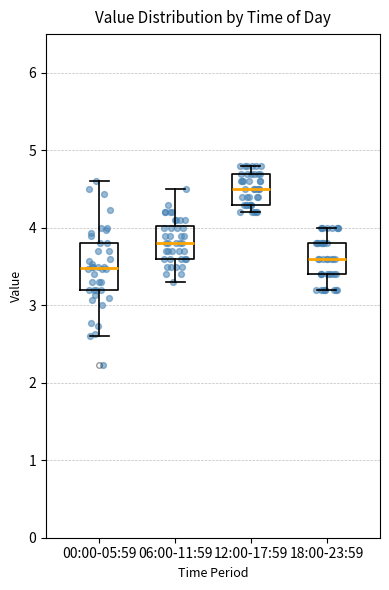

Where is the lower edge of the box for 12:00-17:59 on the y-axis? The values are not printed on the chart, so give them approximately, as read against the axis.

4.3